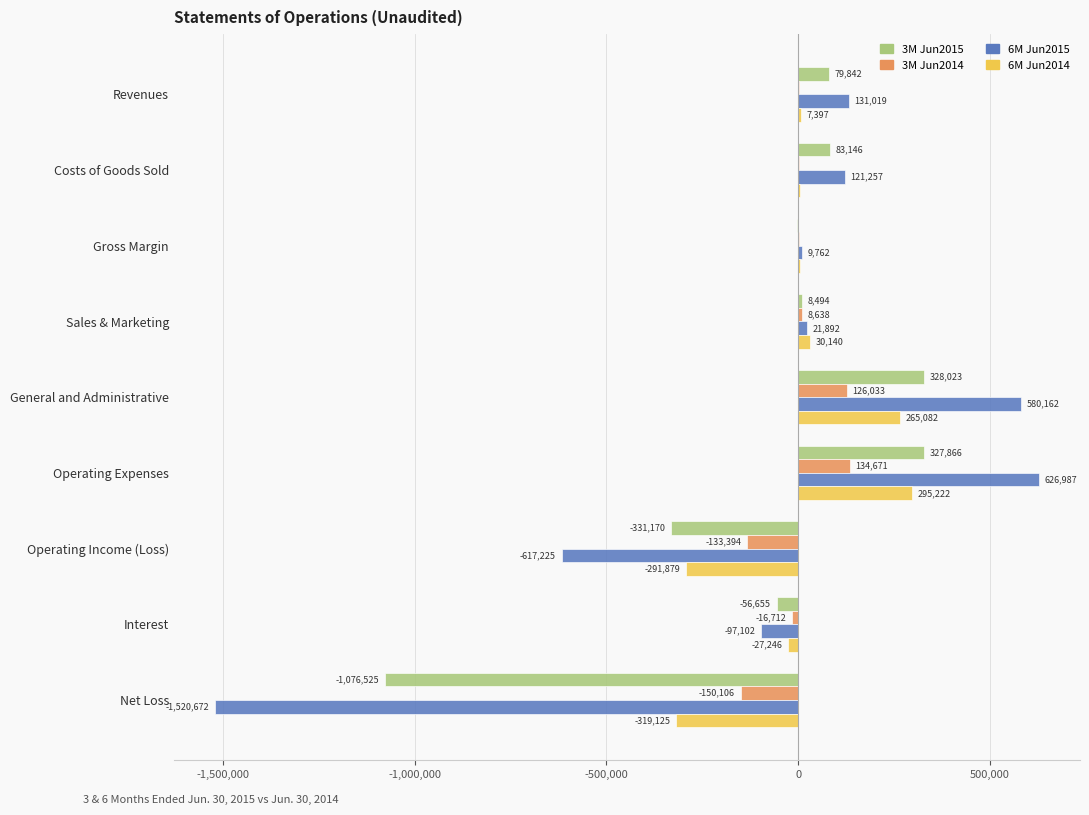

Which series has the largest total across all categories?

3M Jun2014